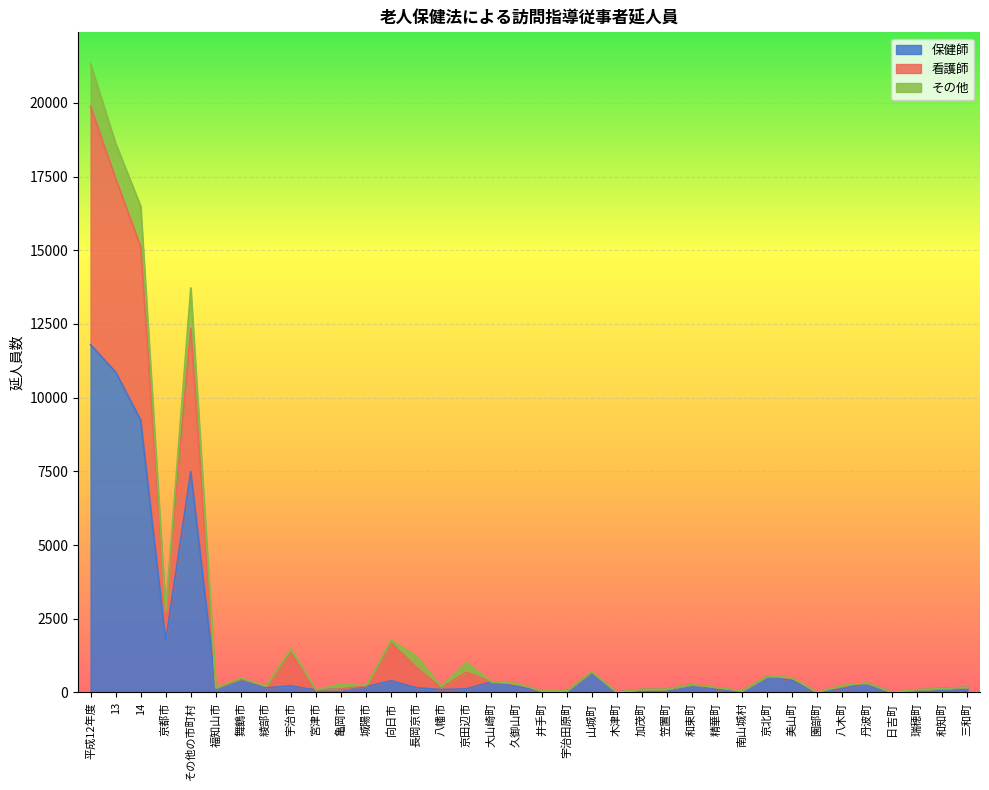

What are all the series names shown in the legend?

保健師, 看護師, その他